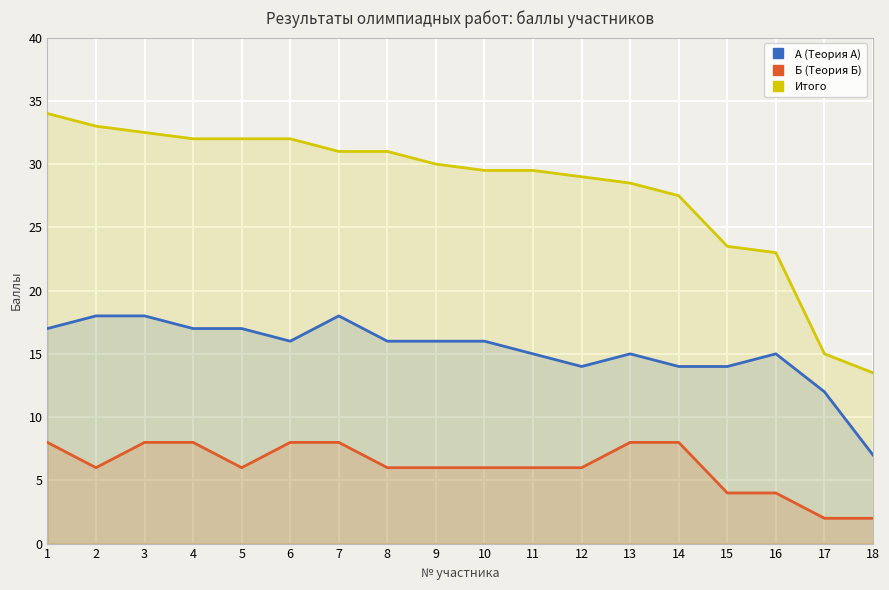

List the series in order of their peak value, lowest first.

Б (Теория Б), А (Теория А), Итого